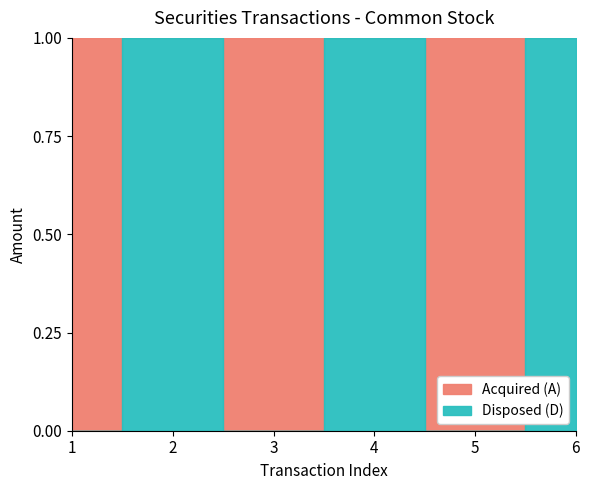

How many interior local peaks does the Disposed (D) series have?

2